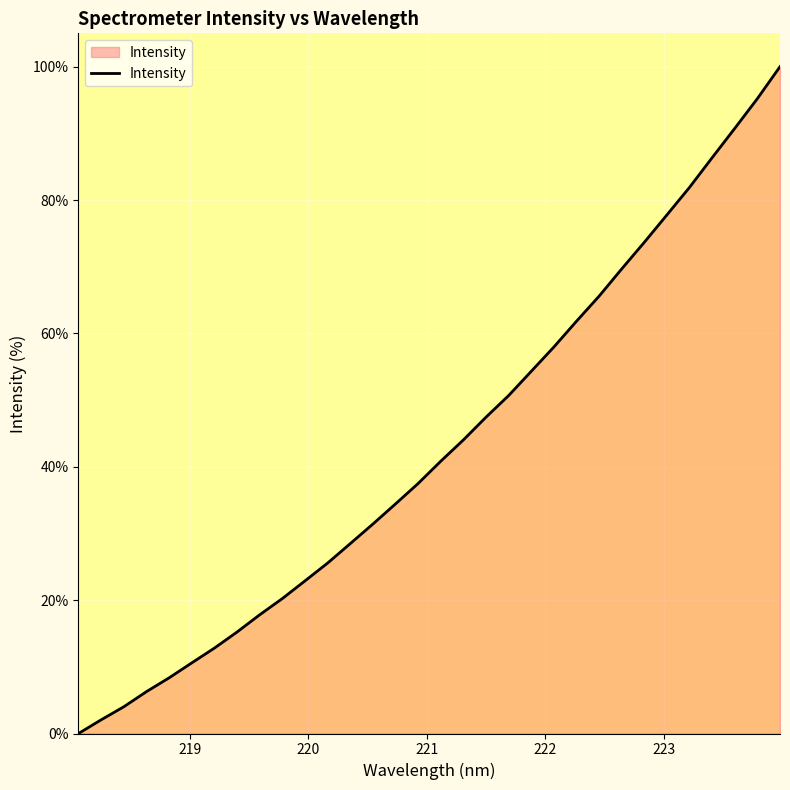

Reading left to right, transcribe all the data shown in this chart.

0.0	2.1	4.0	6.3	8.3	10.6	12.8	15.2	17.8	20.2	22.9	25.6	28.5	31.4	34.4	37.5	40.8	44.0	47.4	50.7	54.3	58.0	61.8	65.6	69.7	73.7	77.8	81.9	86.4	90.8	95.2	100.0